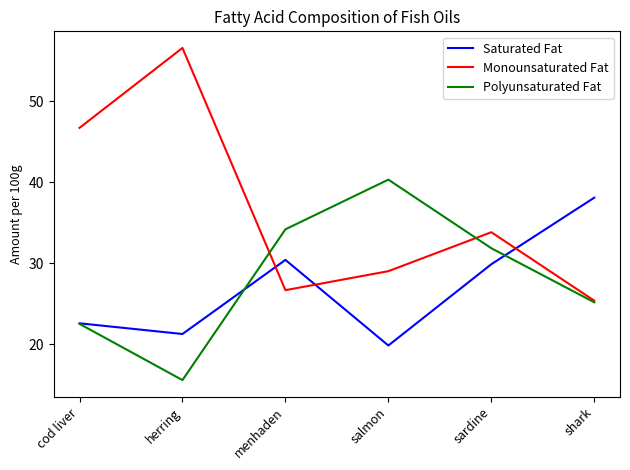

What is the difference between the Monounsaturated Fat values at shark and sardine?

8.4